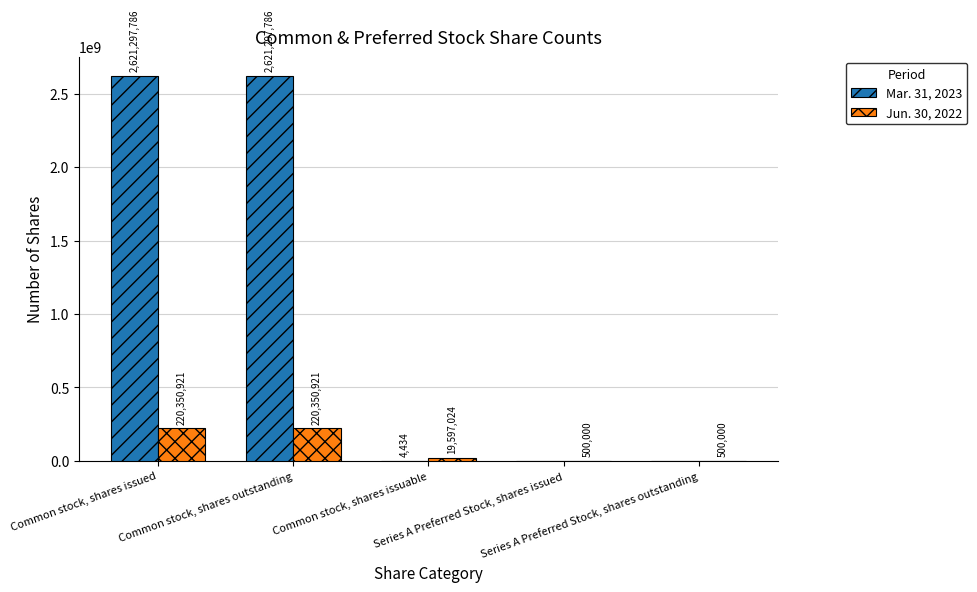

Reading right to left, transcribe all the data shown in this chart.

Mar. 31, 2023: 0	0	4434	2621297786	2621297786
Jun. 30, 2022: 500000	500000	19597024	220350921	220350921